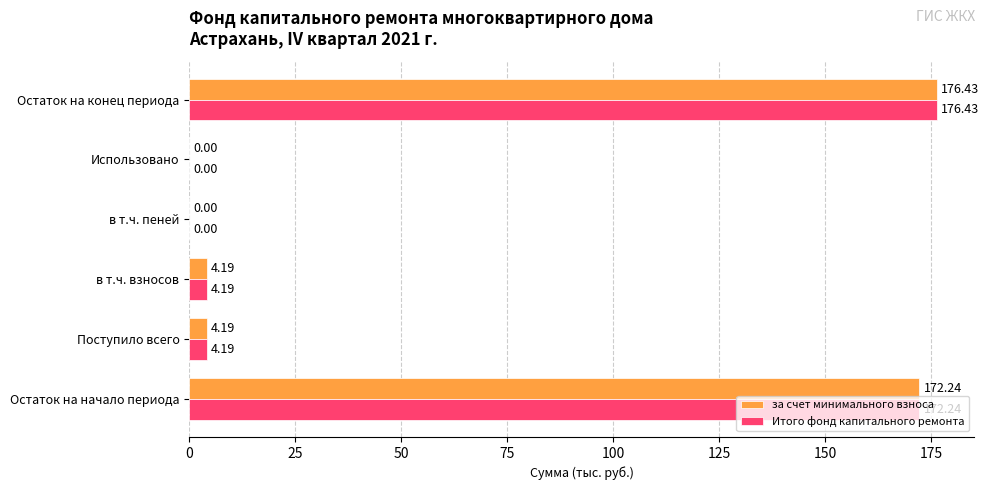

What is the sum of the за счет минимального взноса values at в т.ч. взносов and Использовано?

4.2